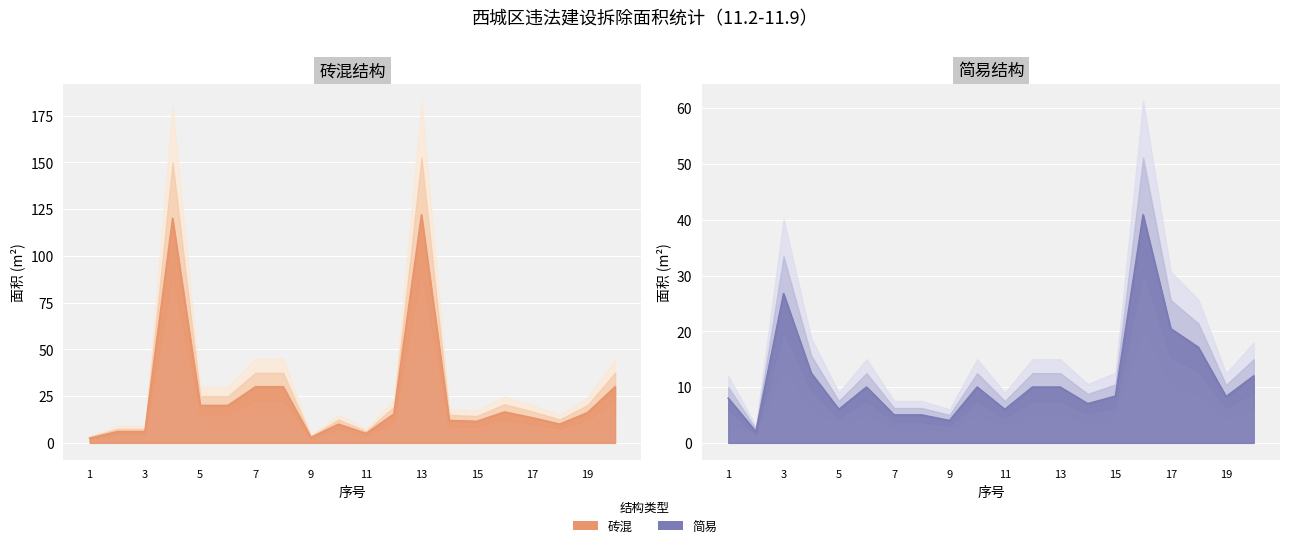

At which label does 砖混 reach its peak?

13